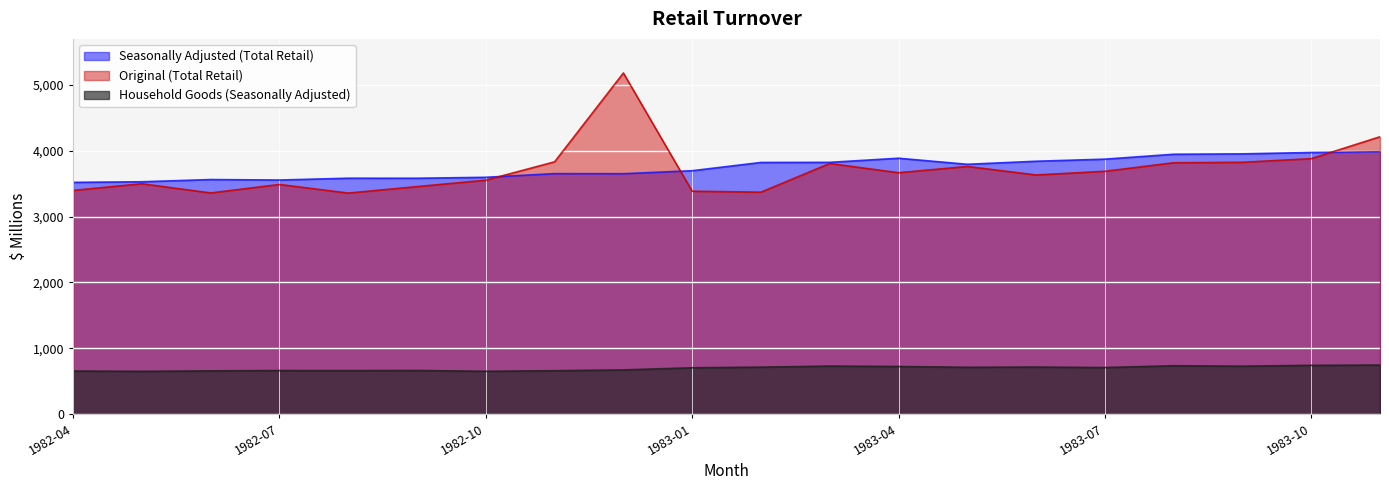

At which category is the sum across all series the highest?

1982-12